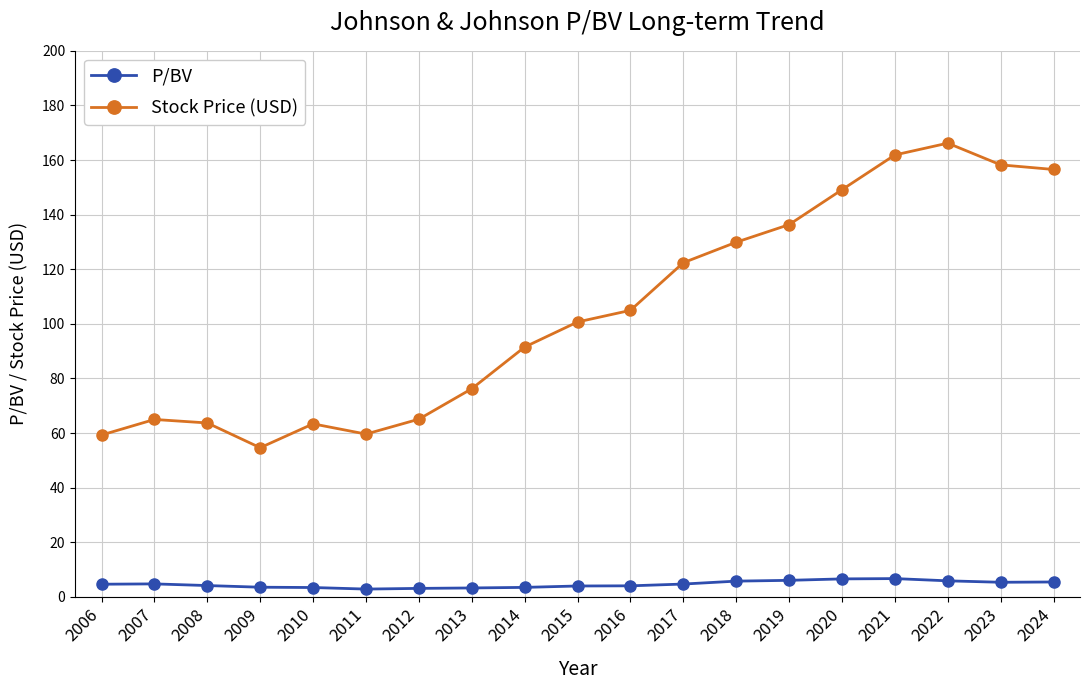

Which series has the largest total across all categories?

Stock Price (USD)